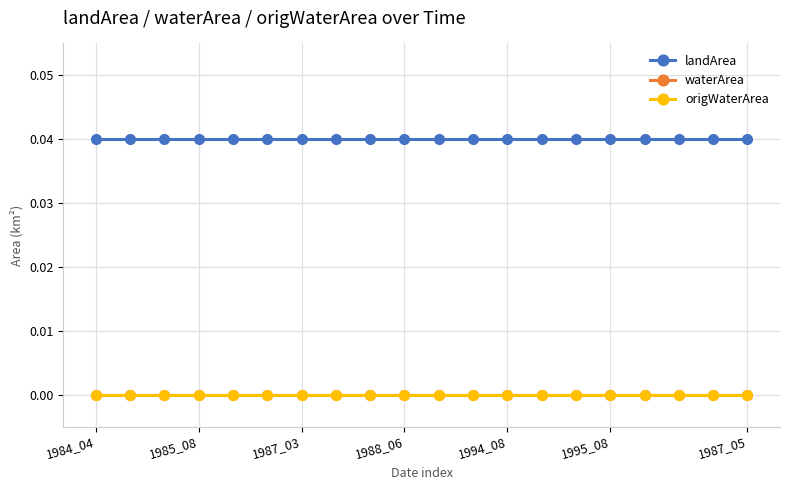

Does the chart have visible grid lines?

Yes